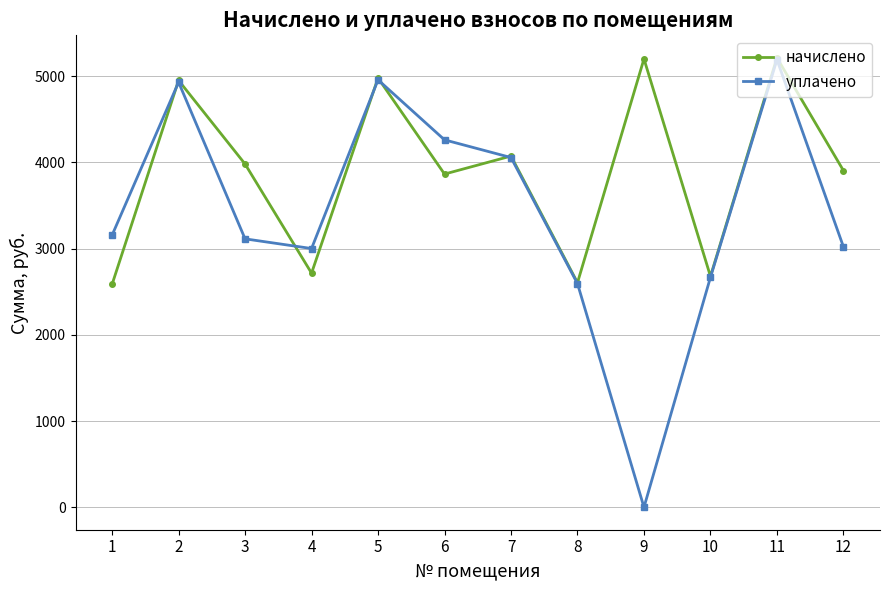

Where is the first local maximum for начислено?

2